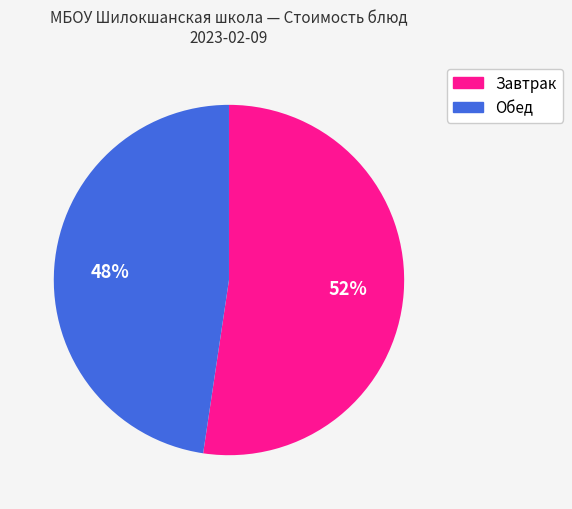

Is there any slice that represents more than half of the pie?

Yes